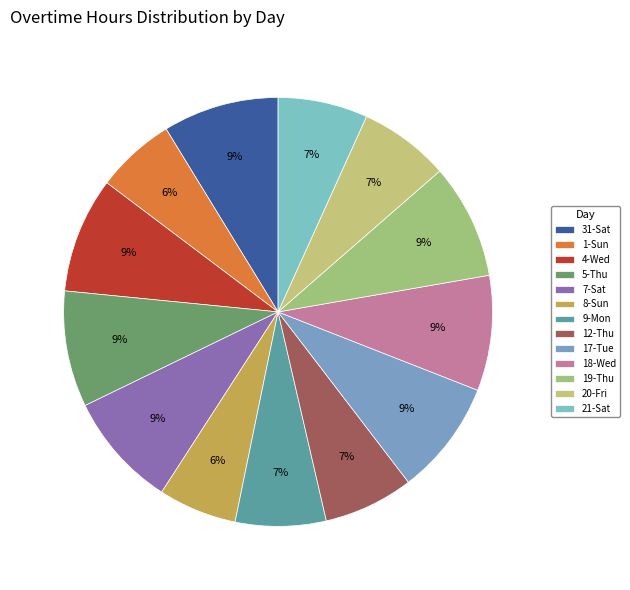

Which has a higher value, 7-Sat or 4-Wed?

4-Wed